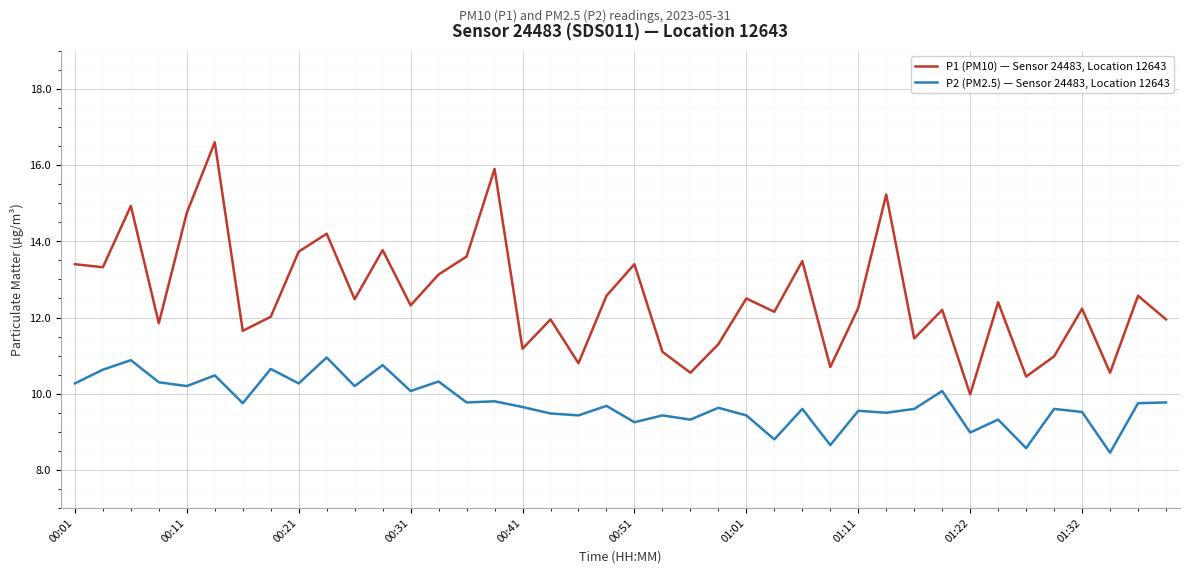

What is the difference between the maximum and minimum values in the P2 (PM2.5) — Sensor 24483, Location 12643 series?

2.5